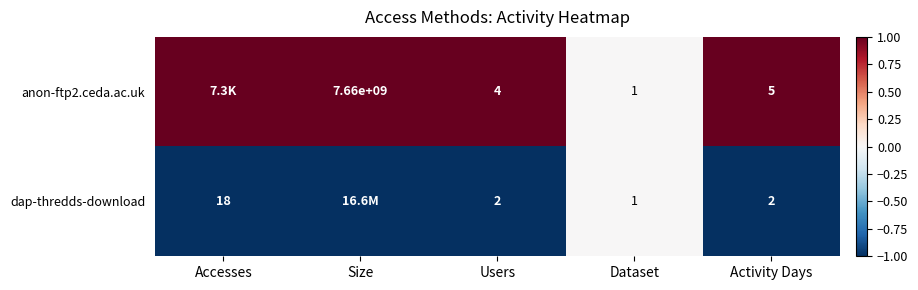

At how many categories does at least one series exceed 0?

4